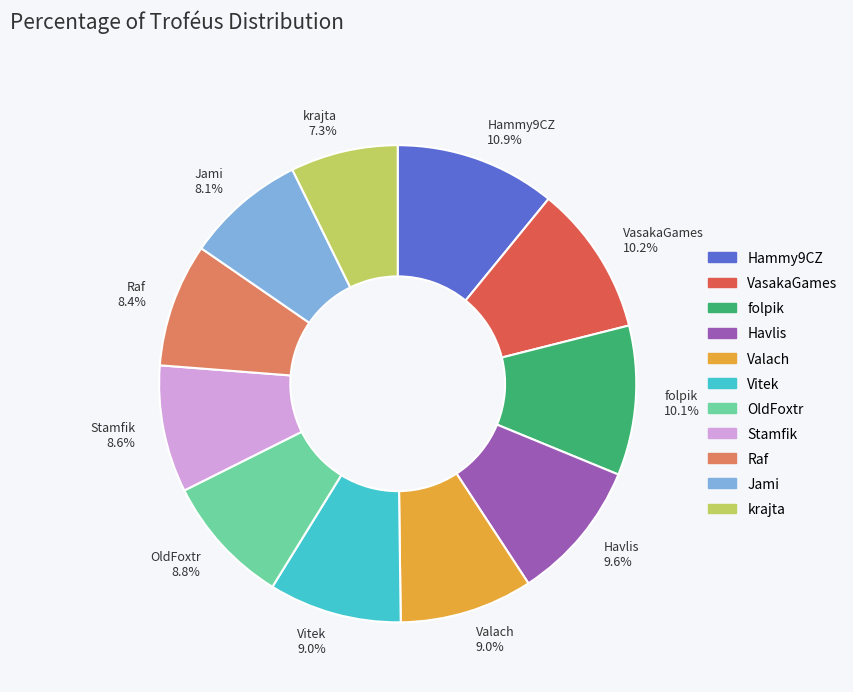

How much of the chart is everything except OldFoxtr?

91.2%